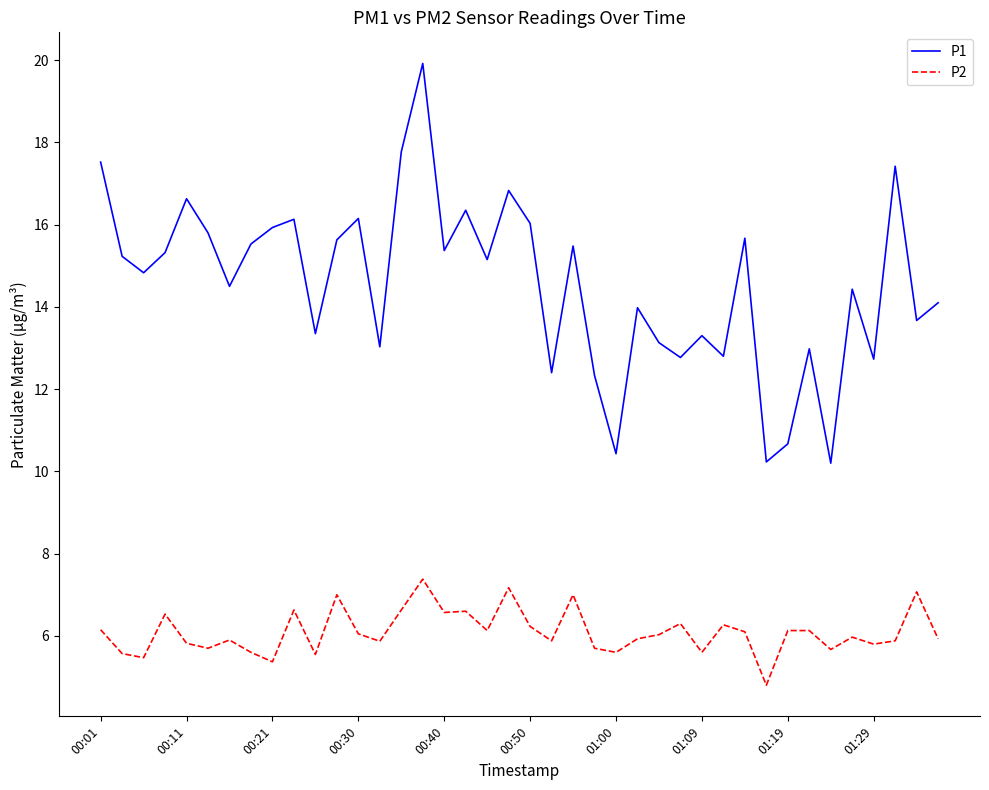

What is the difference between the maximum and minimum values in the P1 series?

9.7